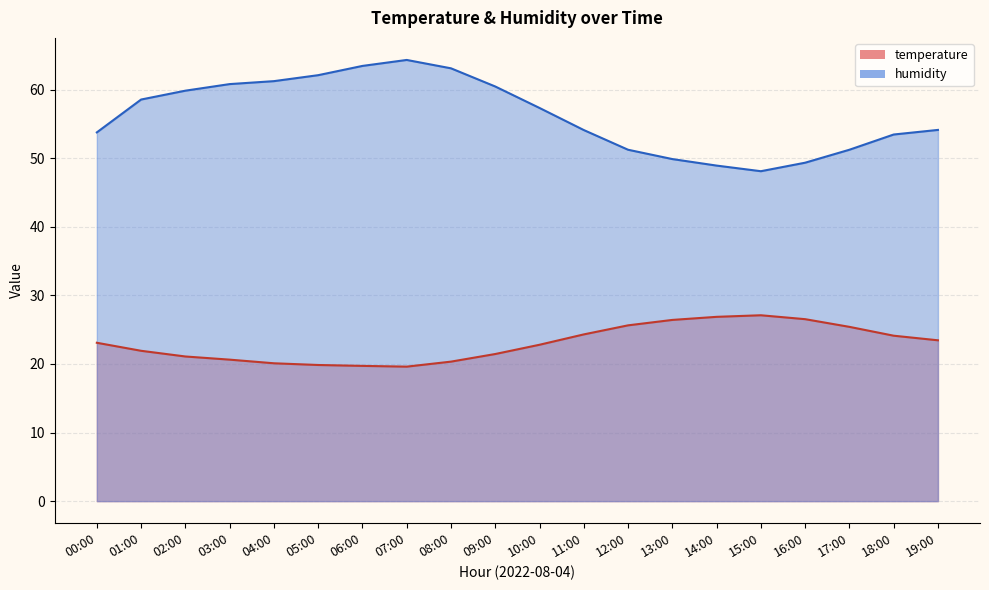

At how many categories does at least one series exceed 64?

1